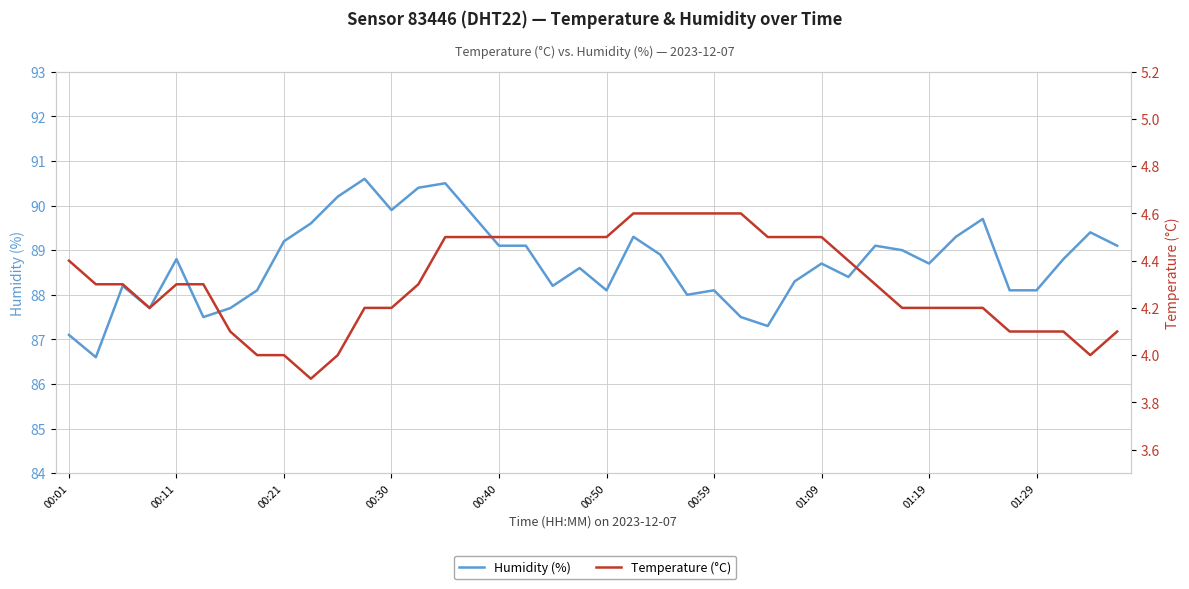

What is the maximum value for Humidity (%)?

90.6